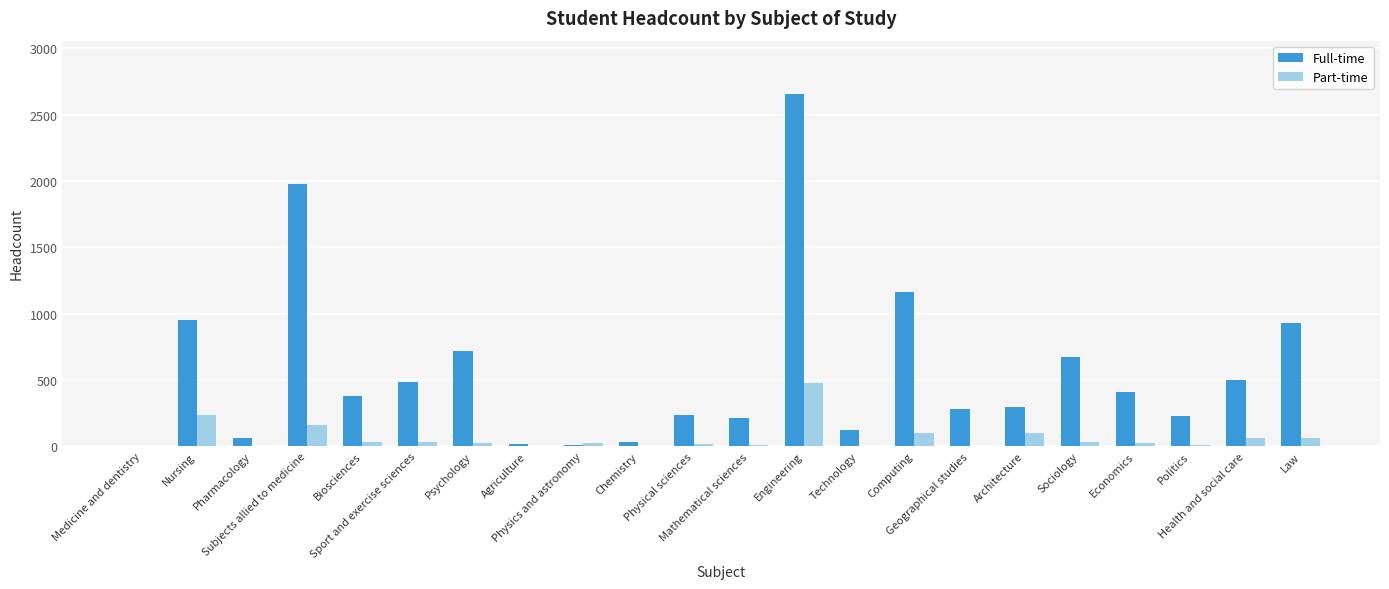

What is the spread (max minus min) of values at Biosciences?

350